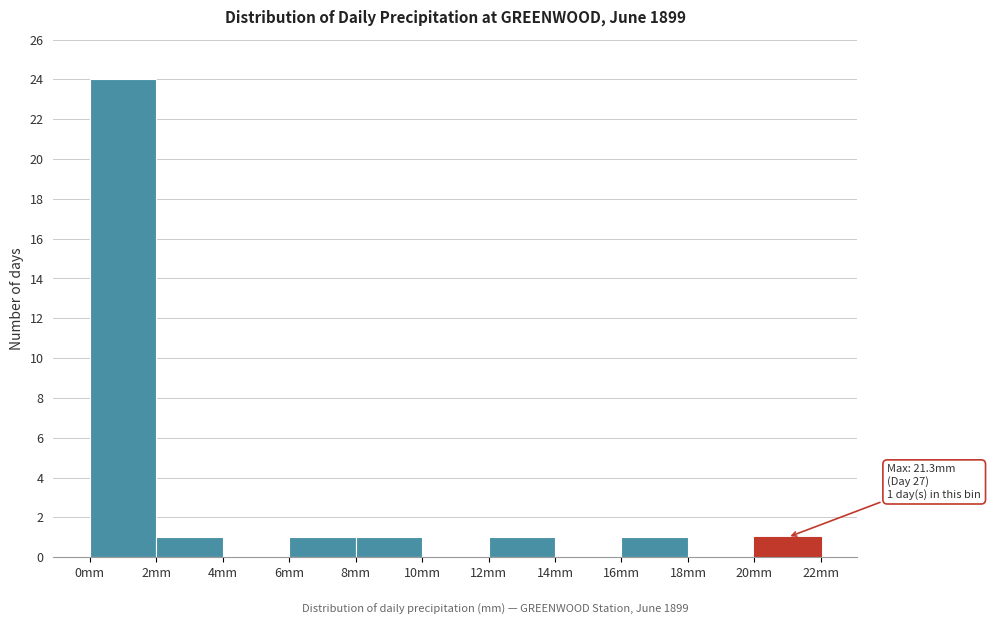

Over which range of the x-axis is the bar tallest?

0 to 2